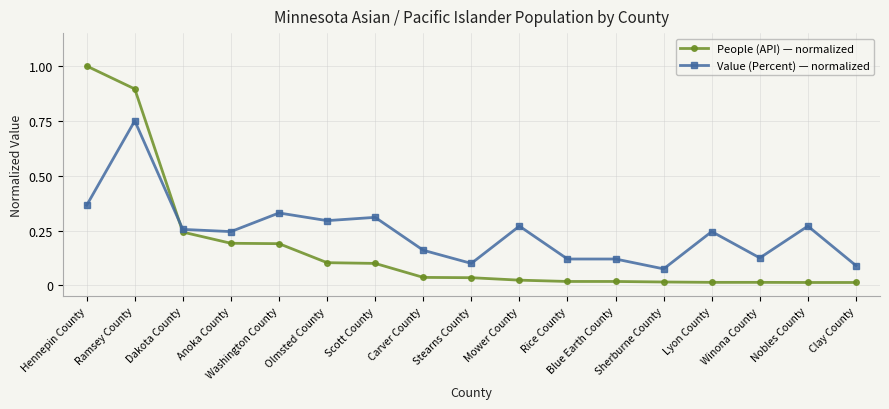

How many intersections are there between People (API) — normalized and Value (Percent) — normalized?

1